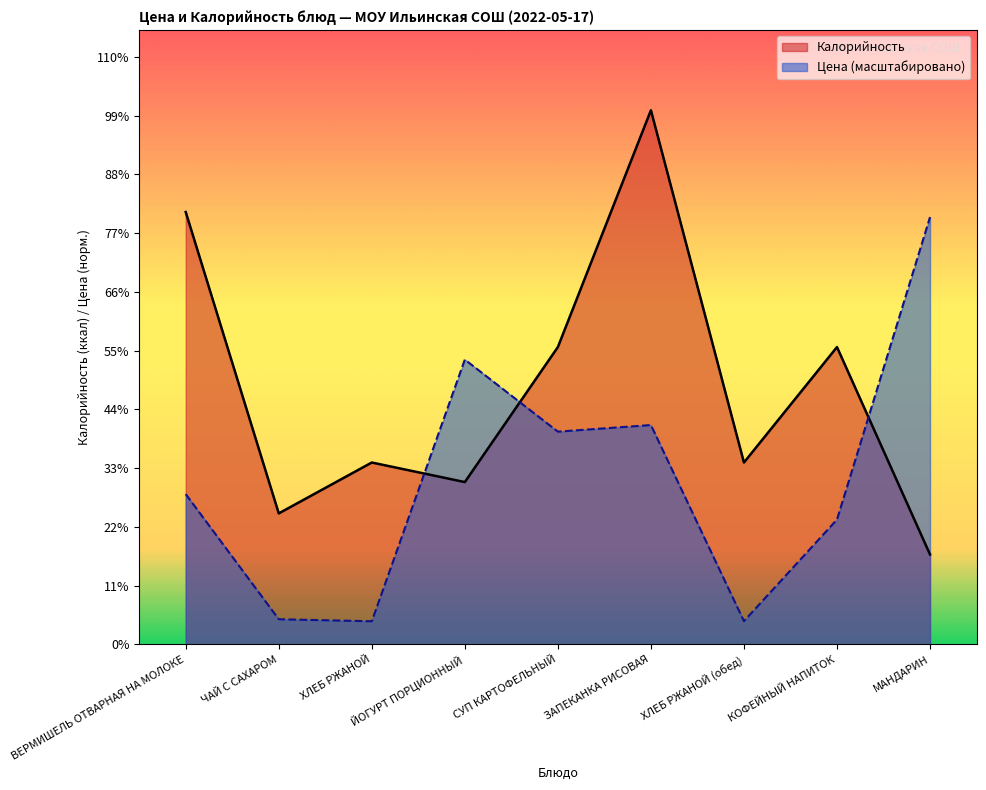

At which category does the chart reach its minimum across all series?

ХЛЕБ РЖАНОЙ